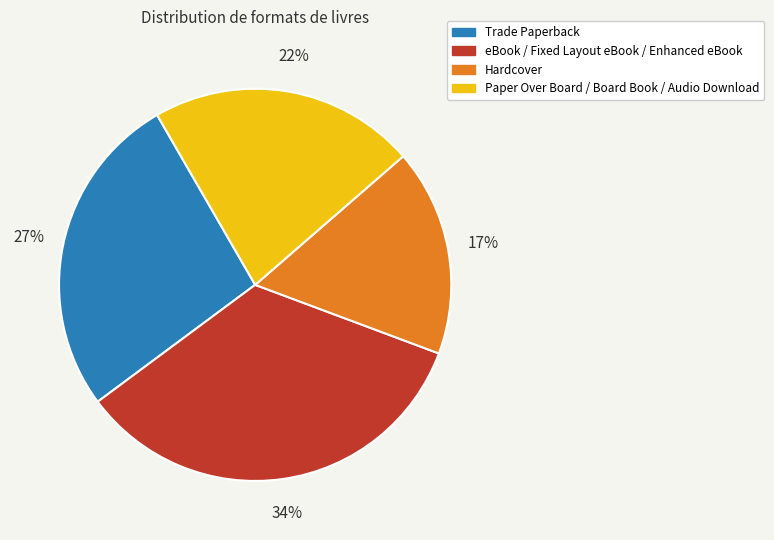

Is there a majority slice in this chart?

No